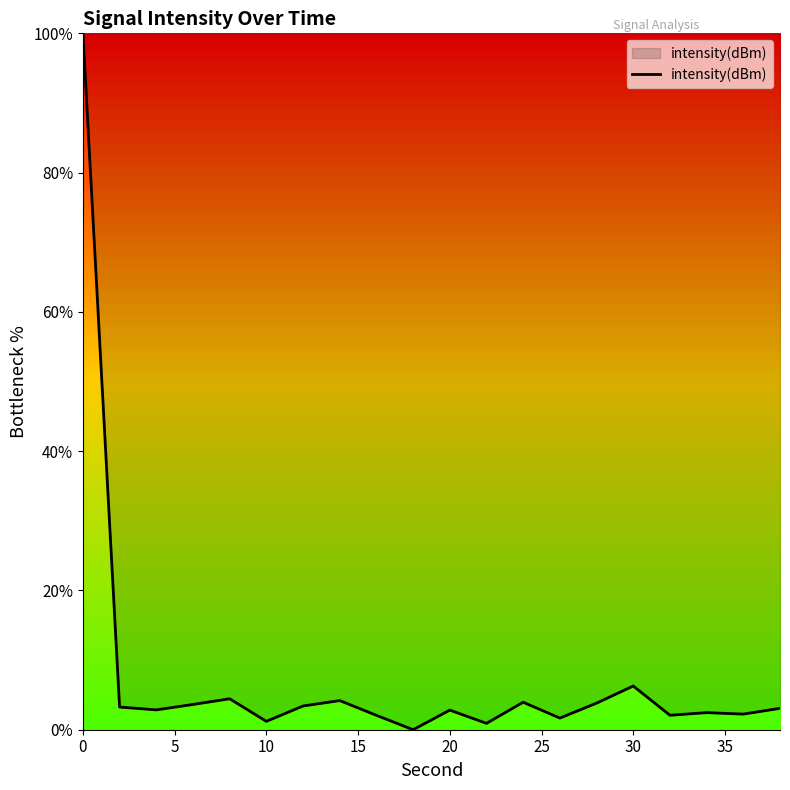

What is the greatest value displayed?

100.0